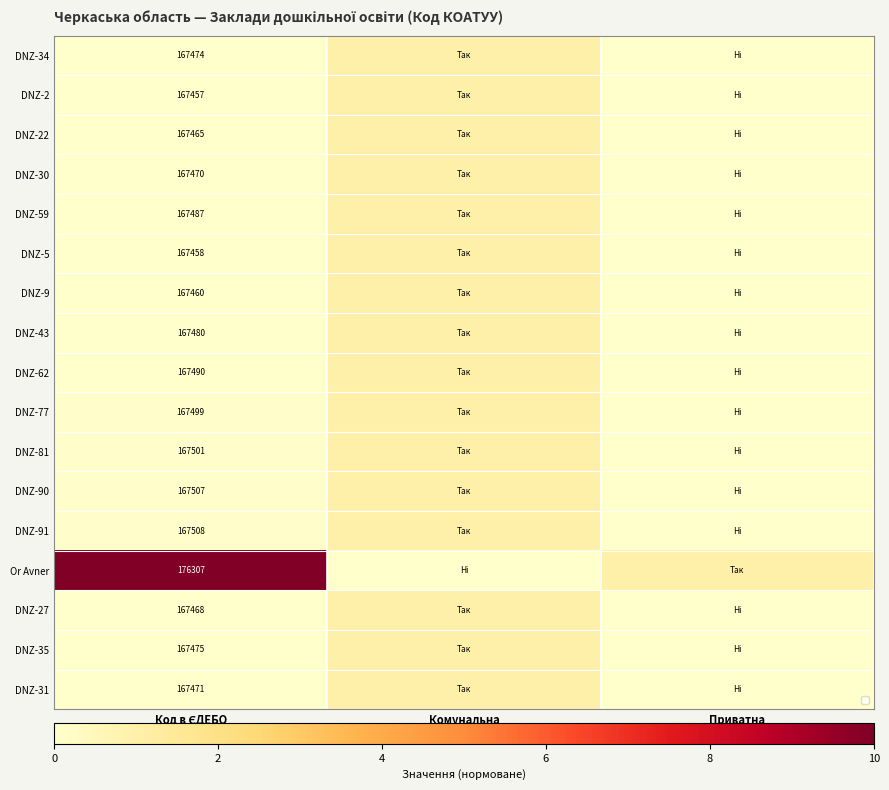

What is the difference between the maximum and minimum values in the DNZ-91 series?

1.0